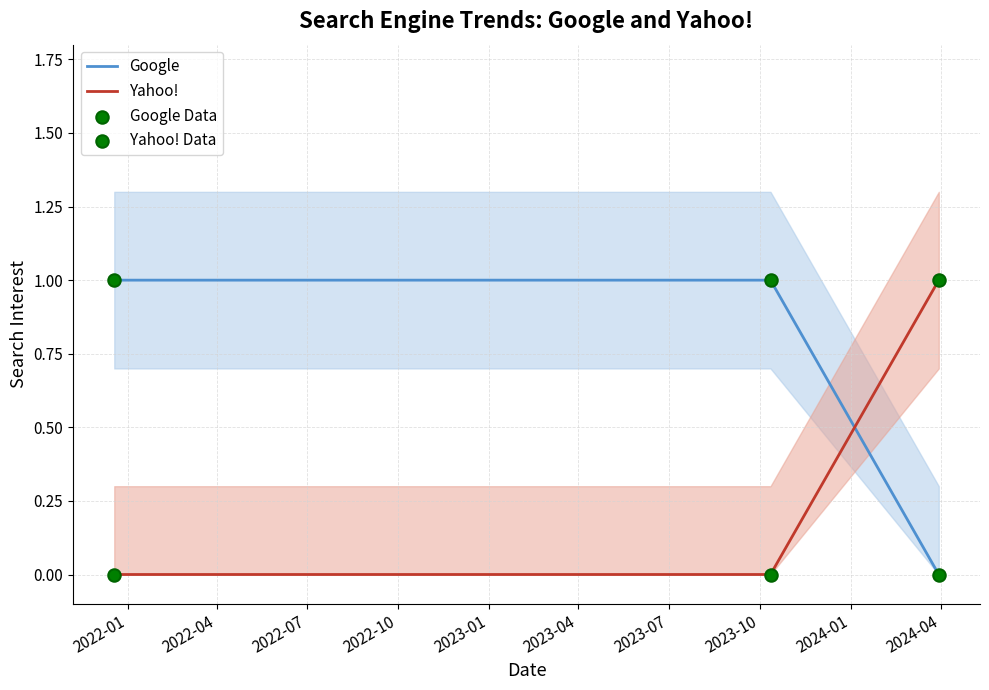

Is the value of Google Data at 2022-07 greater than the value of Google at 2022-07?

No